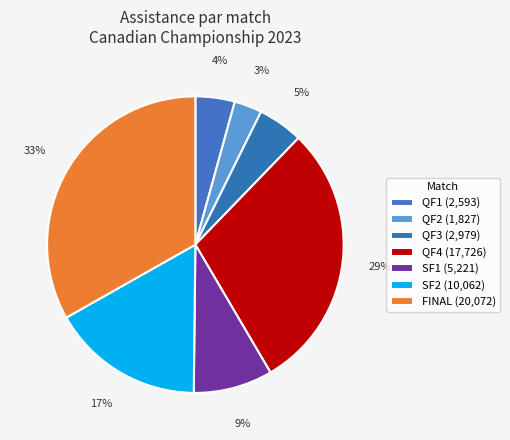

What is the change in value from QF1 to FINAL?

+17479